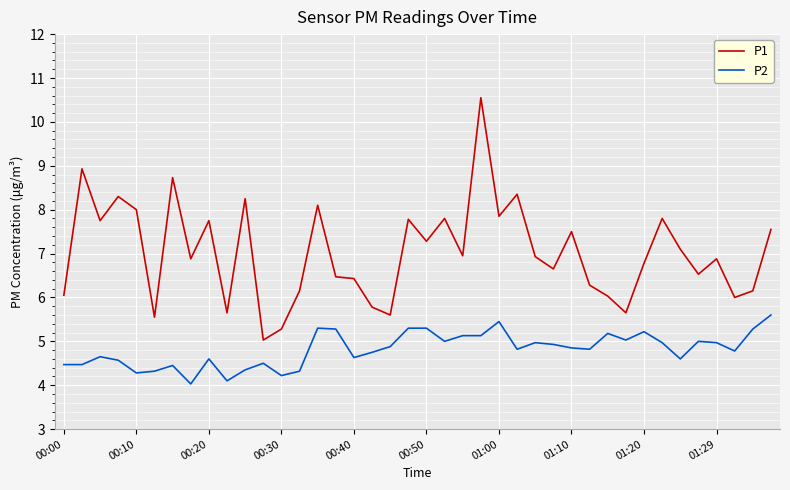

Which series has the largest total across all categories?

P1